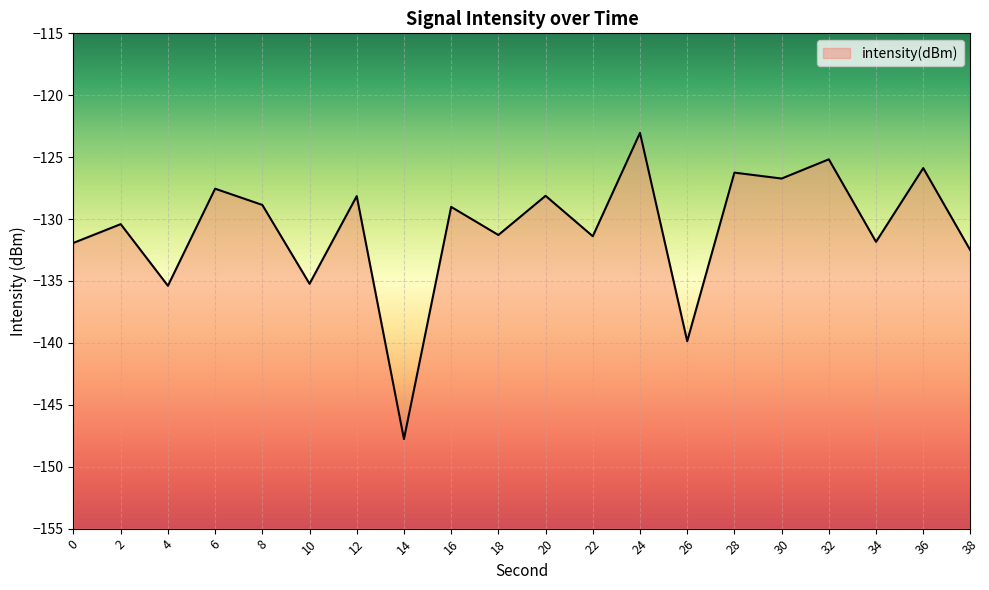

Reading left to right, what are all the values shown in this chart?

0=-131.9	2=-130.4	4=-135.4	6=-127.5	8=-128.9	10=-135.2	12=-128.1	14=-147.8	16=-129.0	18=-131.3	20=-128.1	22=-131.4	24=-123.0	26=-139.9	28=-126.2	30=-126.7	32=-125.2	34=-131.8	36=-125.9	38=-132.5